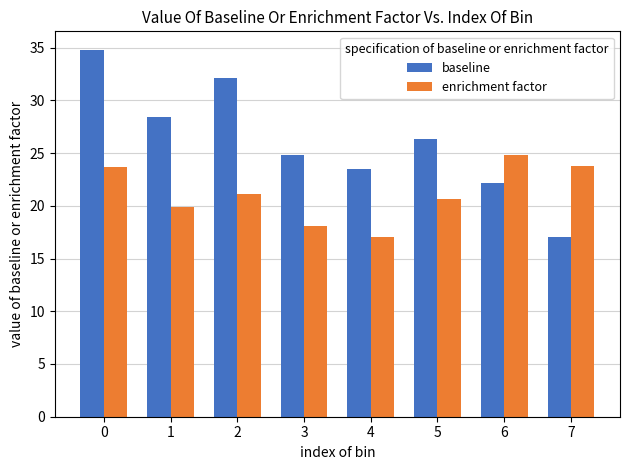

Is it true that enrichment factor equals 19.9 at 1?

True